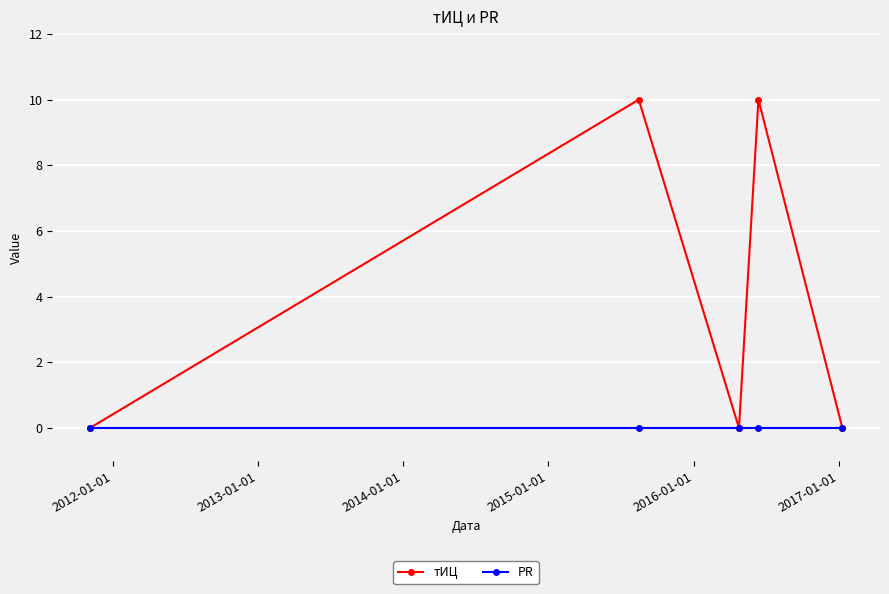

What is the difference between the maximum and second lowest values in the тИЦ series?

10